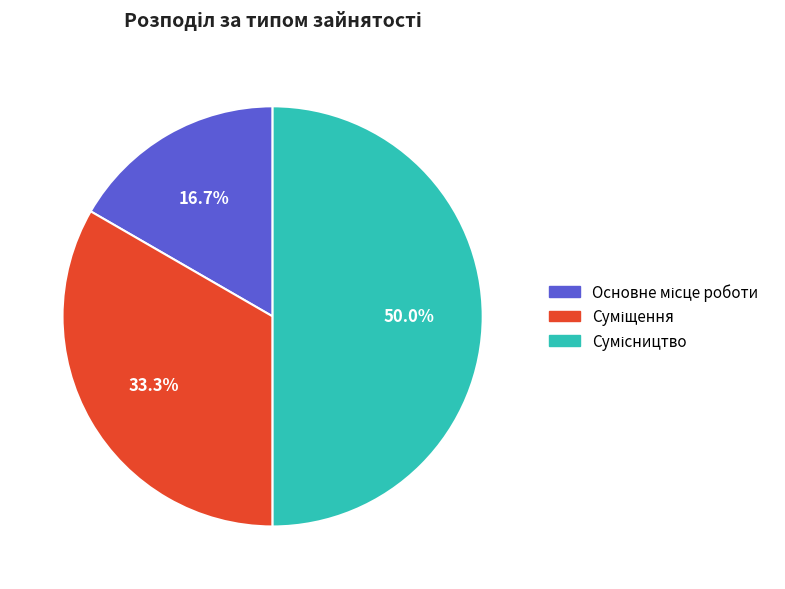

Approximately how many times larger is the value at Основне місце роботи compared to Суміщення?

0.5